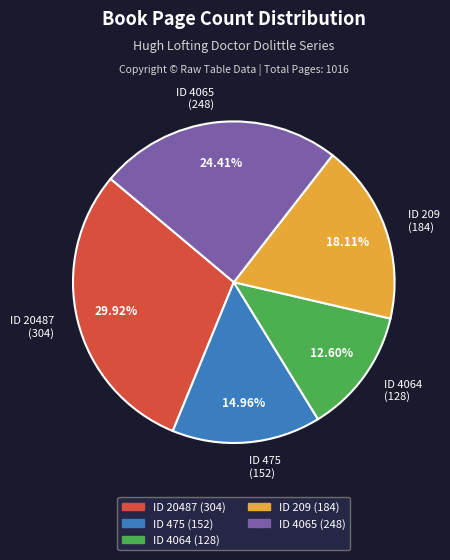

Is the sum of ID 4064 (128) and ID 4065 (248) greater than half?

No